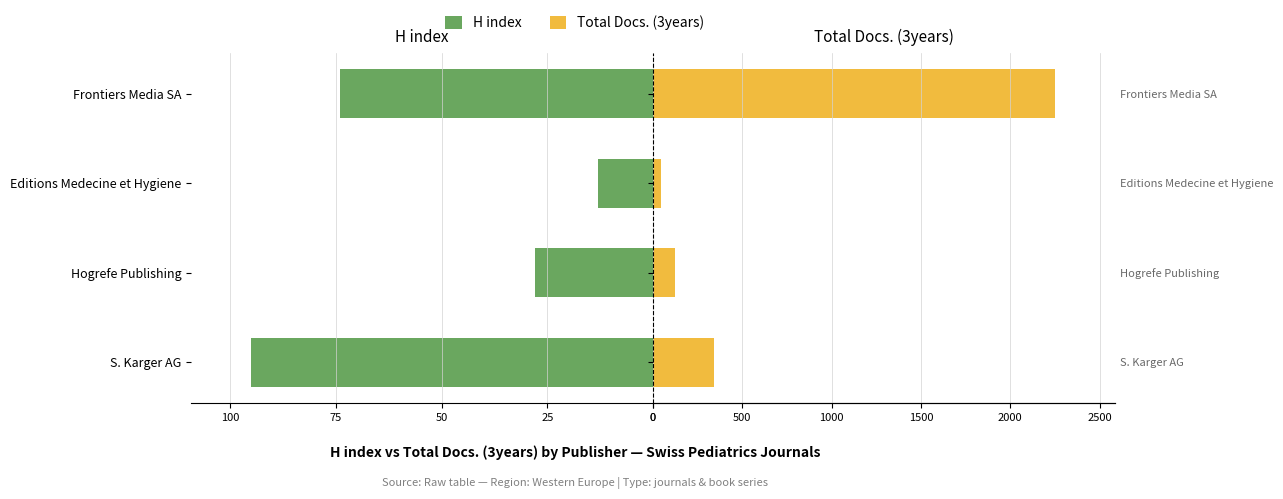

What is the average value of the Total Docs. (3years) series?

689